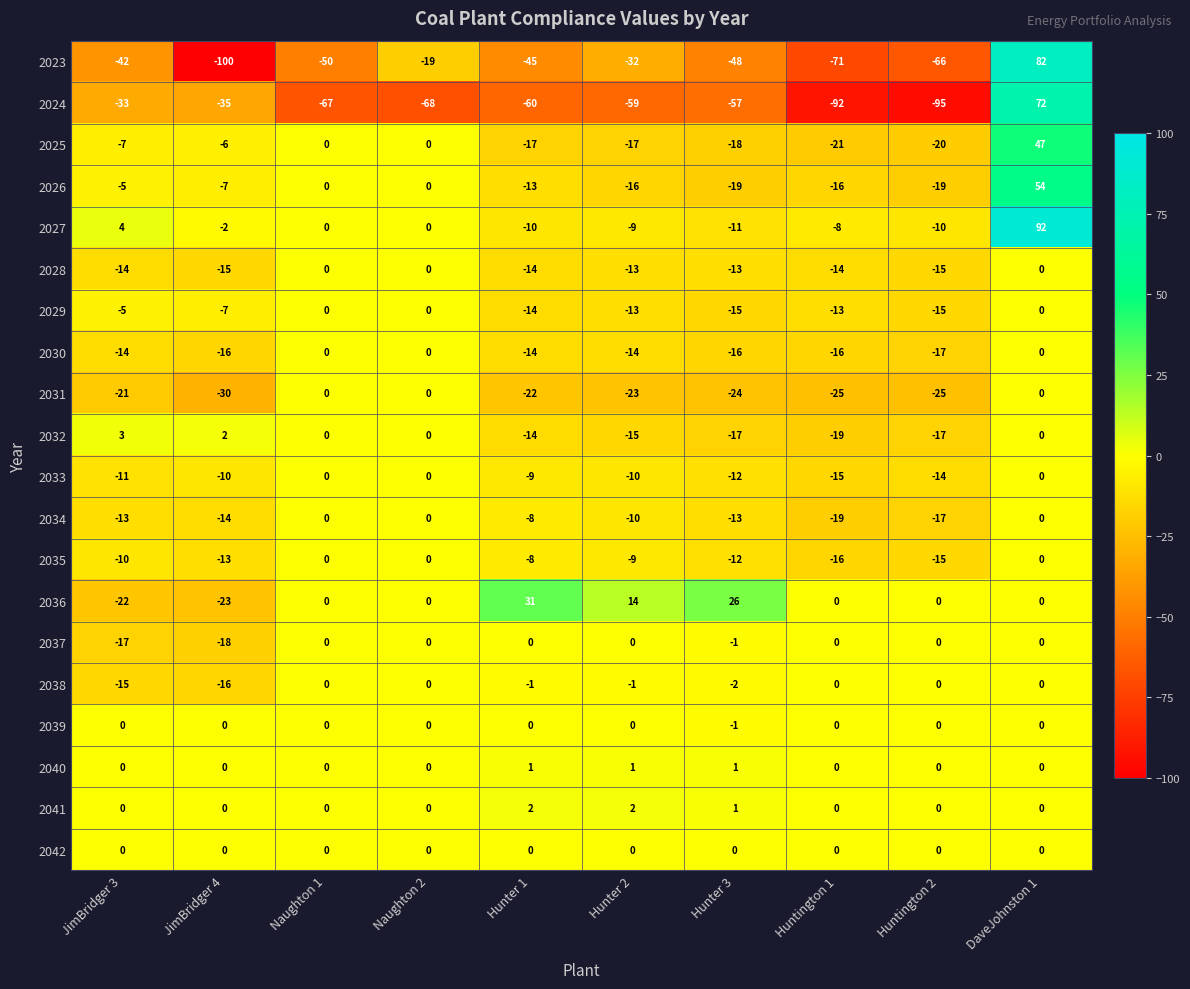

At which category does the chart reach its minimum across all series?

JimBridger 4